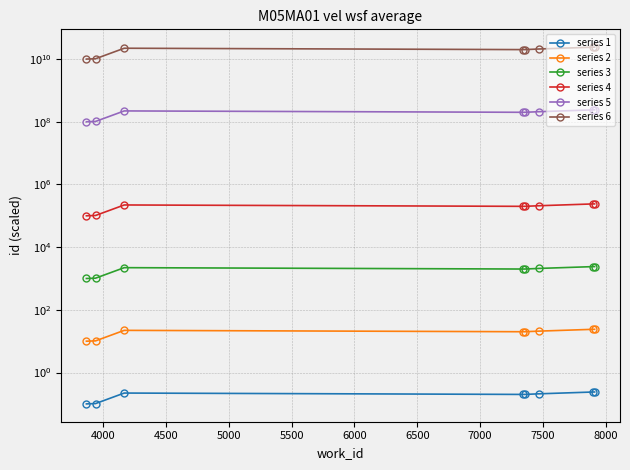

True or false: series 5 and series 2 cross at least once.

False